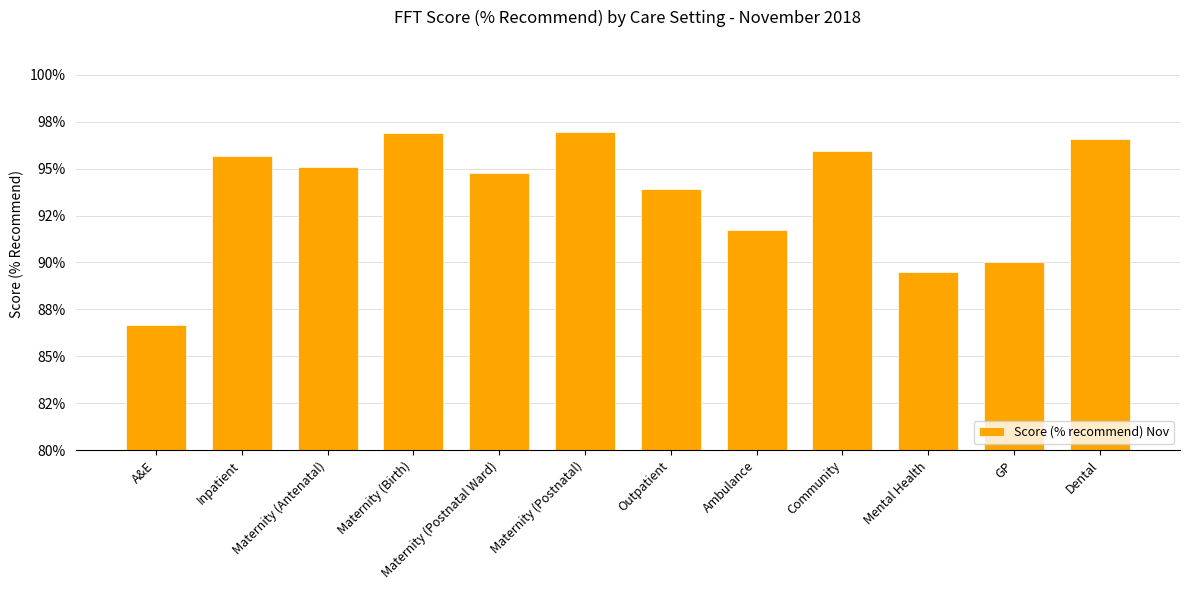

List the labels in order of value, largest first.

Maternity (Postnatal), Maternity (Birth), Dental, Community, Inpatient, Maternity (Antenatal), Maternity (Postnatal Ward), Outpatient, Ambulance, GP, Mental Health, A&E